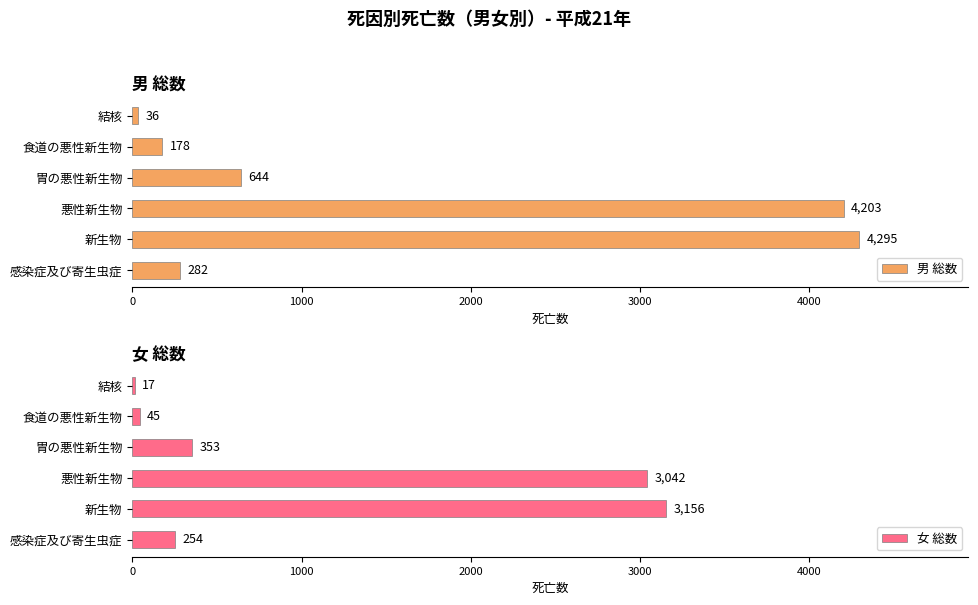

True or false: 男 総数 has a value of 1503 at 悪性新生物.

False